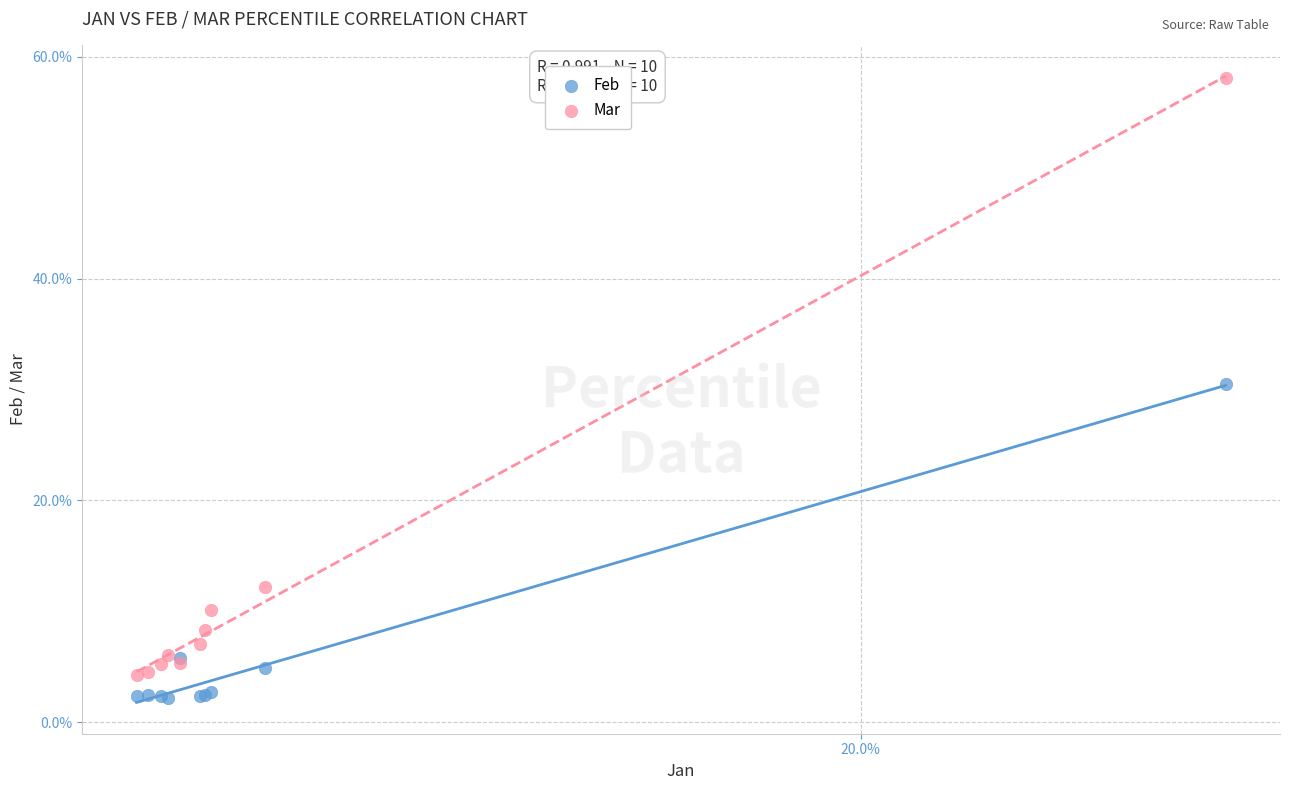

What are all the series names shown in the legend?

Feb, Mar